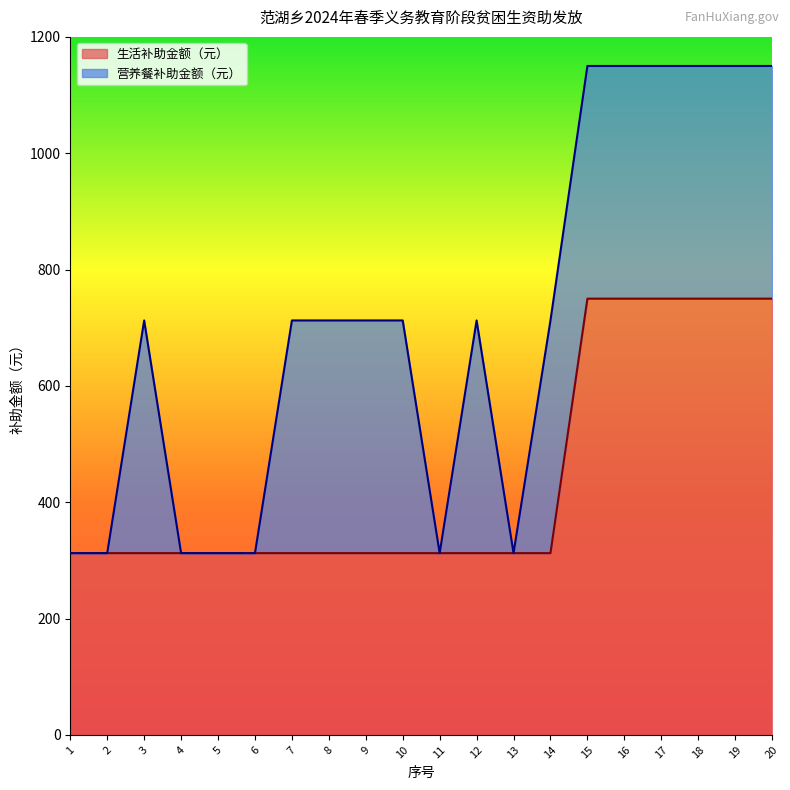

Which has a higher value, 17 or 2?

17